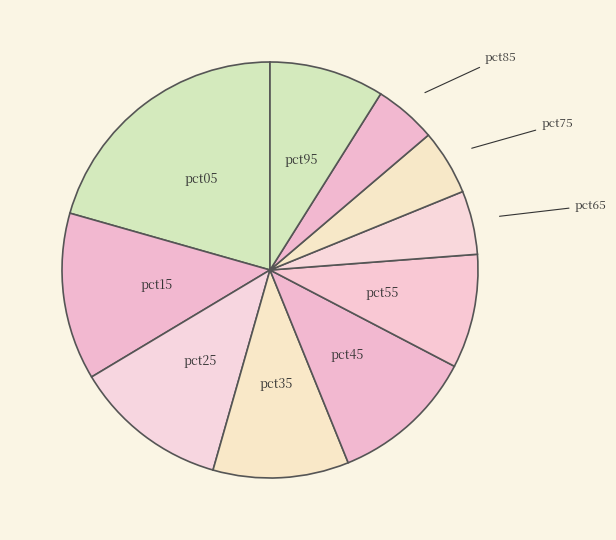

What is the largest slice in the pie chart?

pct05